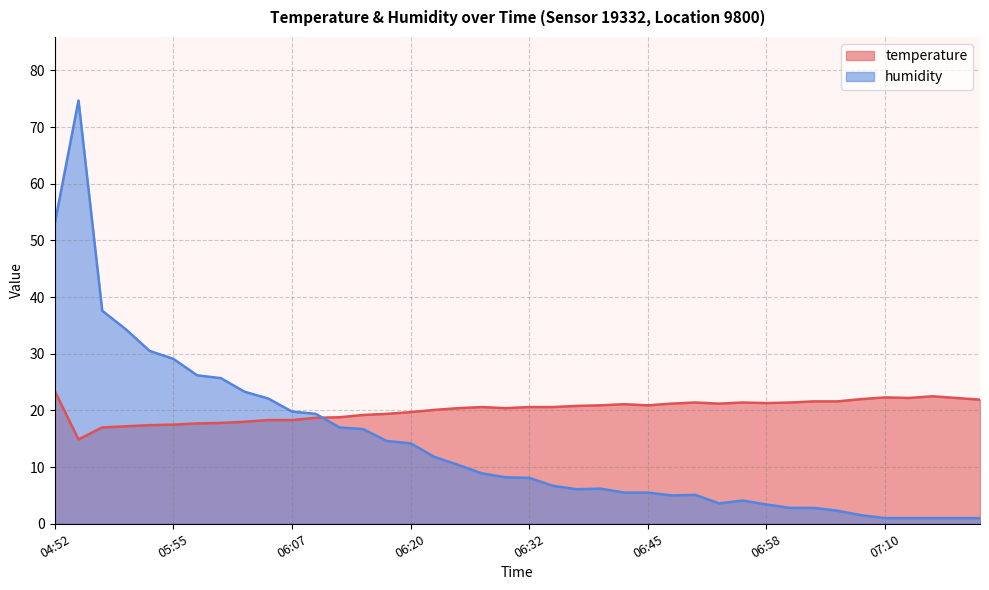

List the labels in order of humidity value, largest first.

05:45, 04:52, 05:47, 05:50, 05:52, 05:55, 05:57, 06:00, 06:02, 06:05, 06:07, 06:10, 06:12, 06:15, 06:17, 06:20, 06:22, 06:25, 06:27, 06:30, 06:32, 06:35, 06:40, 06:37, 06:42, 06:45, 06:50, 06:47, 06:55, 06:53, 06:58, 07:00, 07:03, 07:05, 07:08, 07:10, 07:13, 07:15, 07:18, 07:20